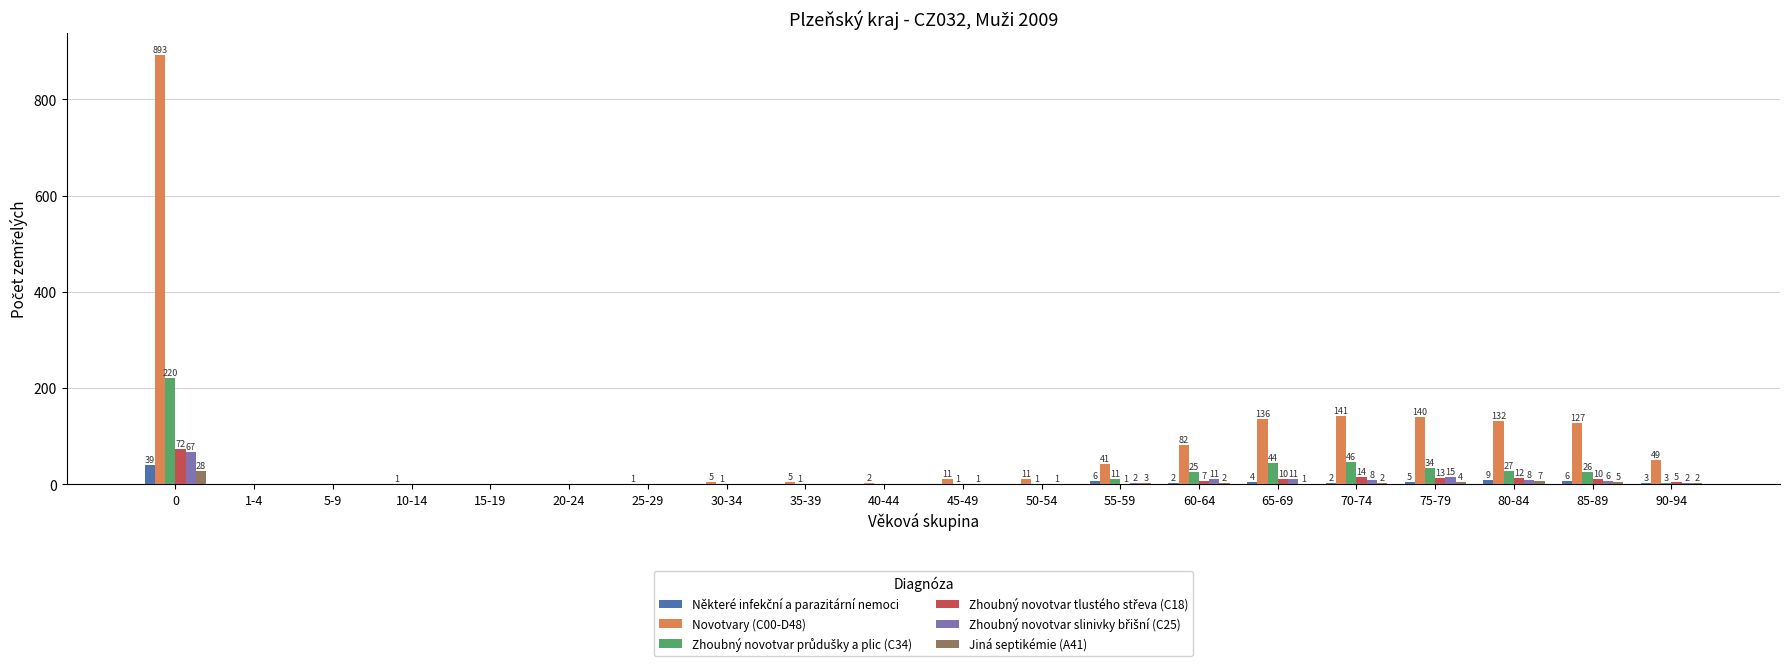

How many groups of bars are there?

20